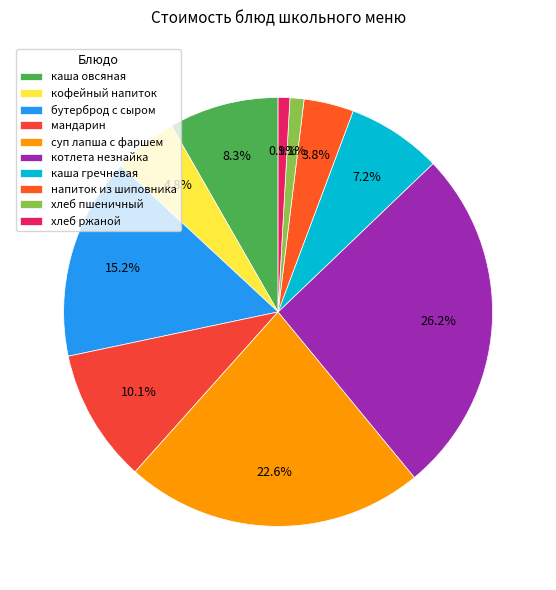

Which category has the biggest portion of the pie?

котлета незнайка